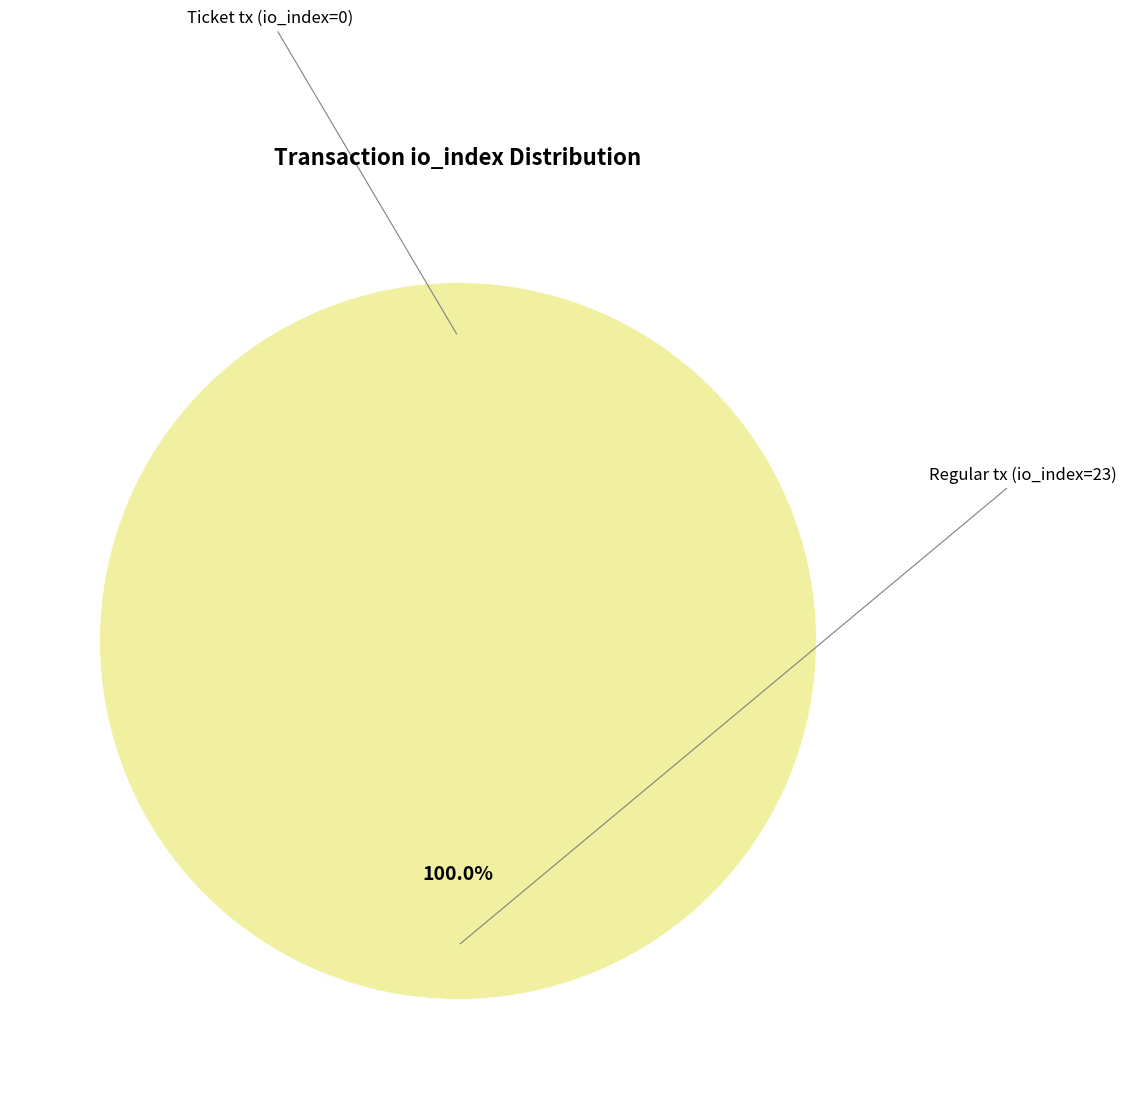

How many segments does this pie chart have?

2